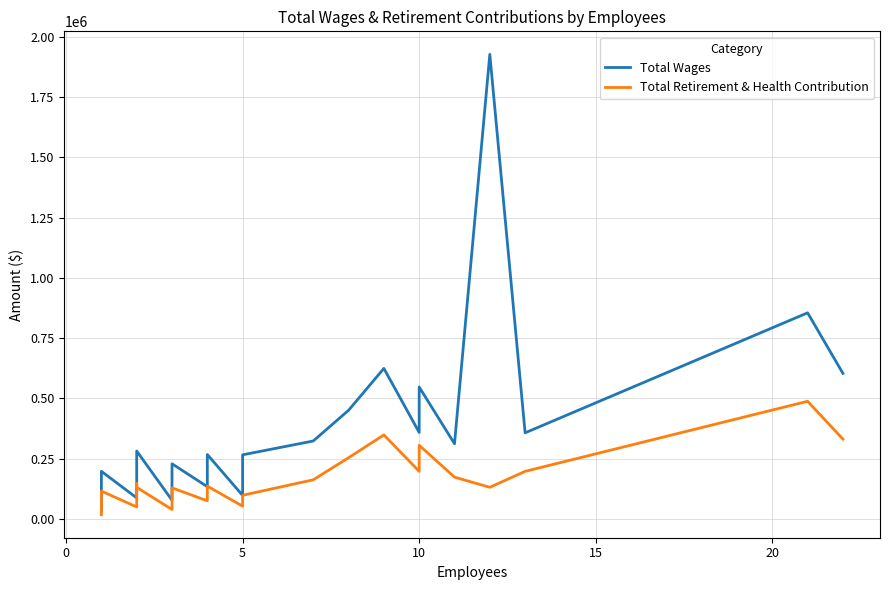

What is the value of the Total Retirement & Health Contribution point at the 25th from the left?

331237